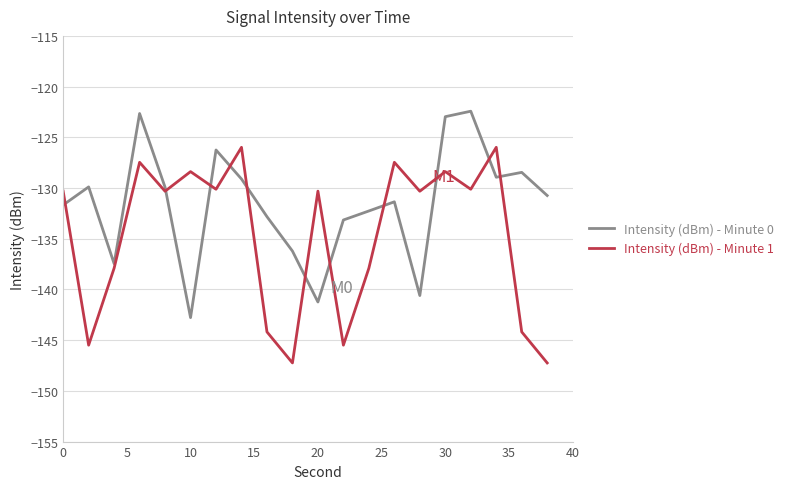

Rank the series by their maximum value, from highest to lowest.

Intensity (dBm) - Minute 0, Intensity (dBm) - Minute 1